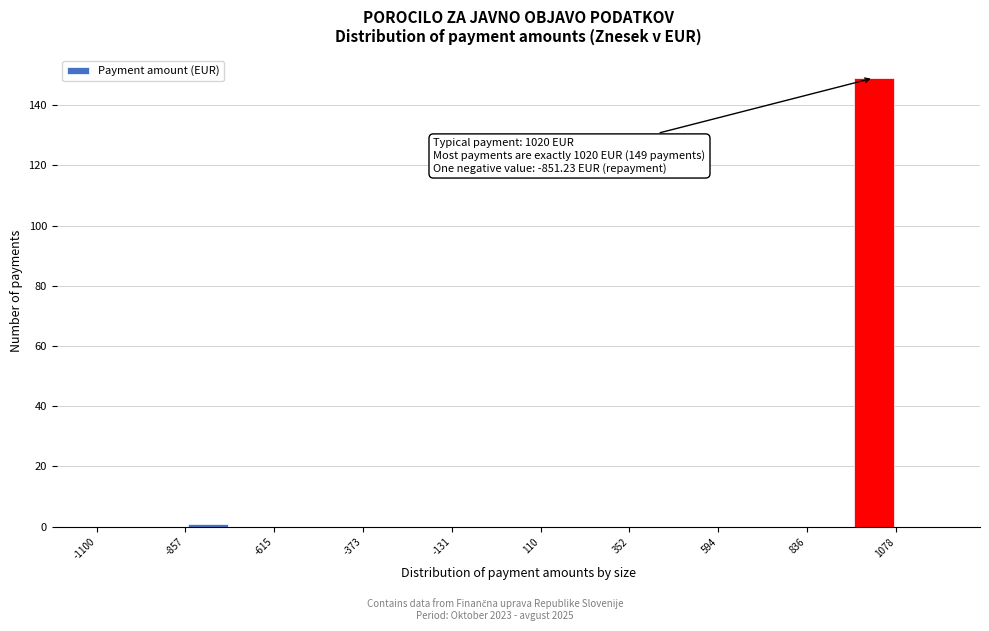

Read against the x-axis, roughly where is the centre of the tallest bar?

1000